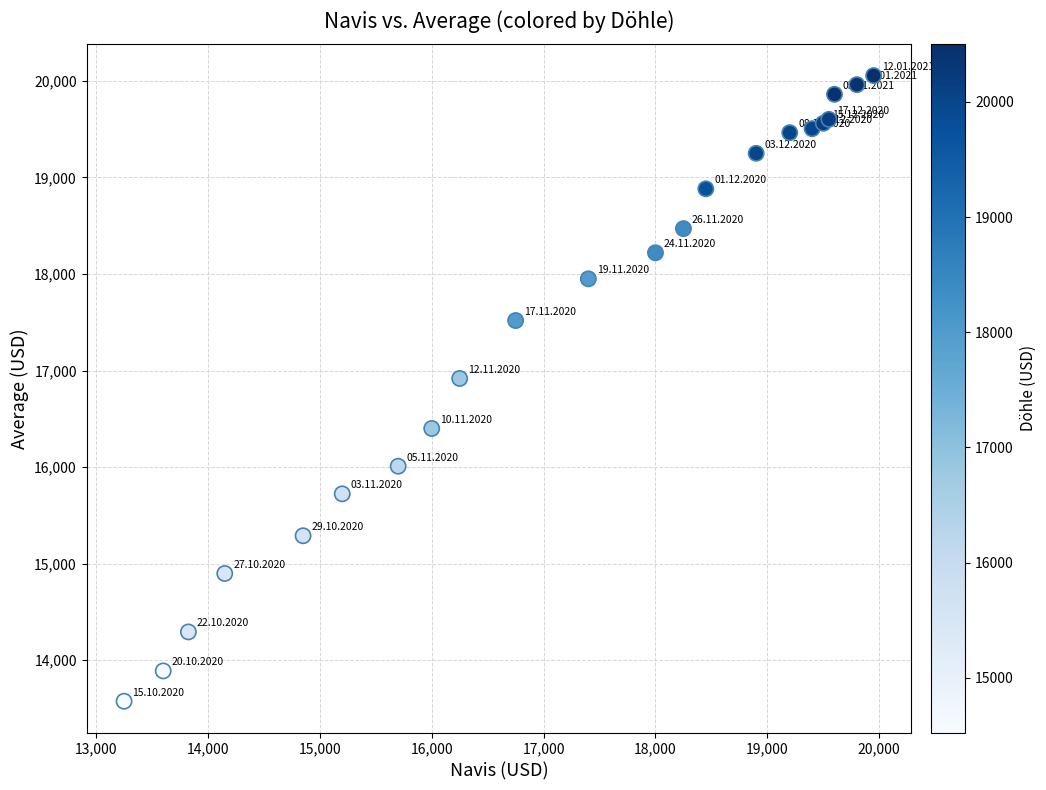

What Y value in the scatter plot is closest to 16815?

16918